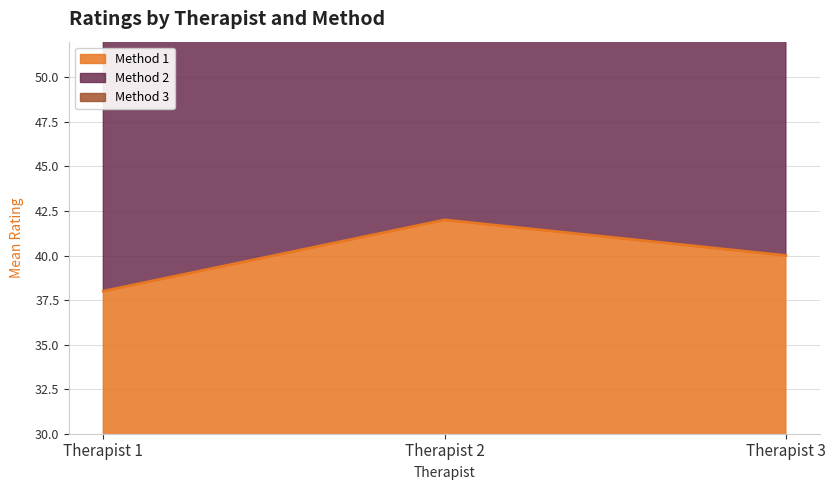

How many lines are shown in the chart?

2